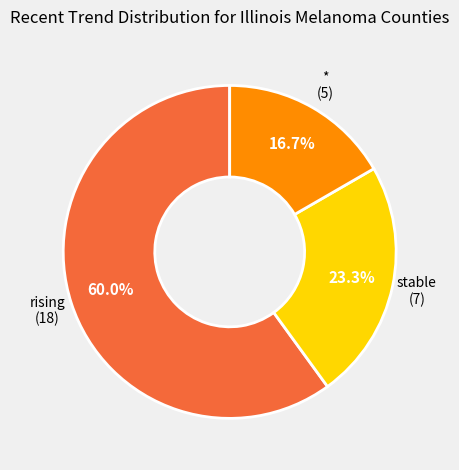

Does any single category account for the majority?

Yes